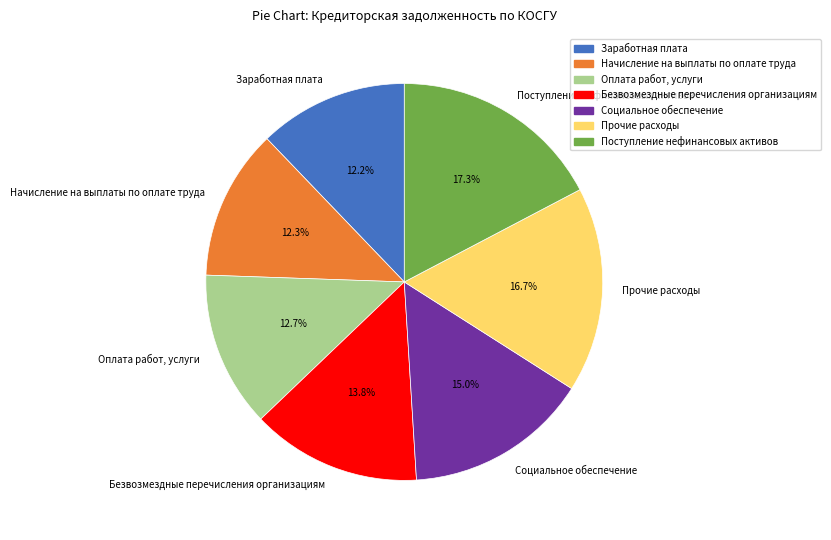

Does Начисление на выплаты по оплате труда account for over 50% of the chart?

No